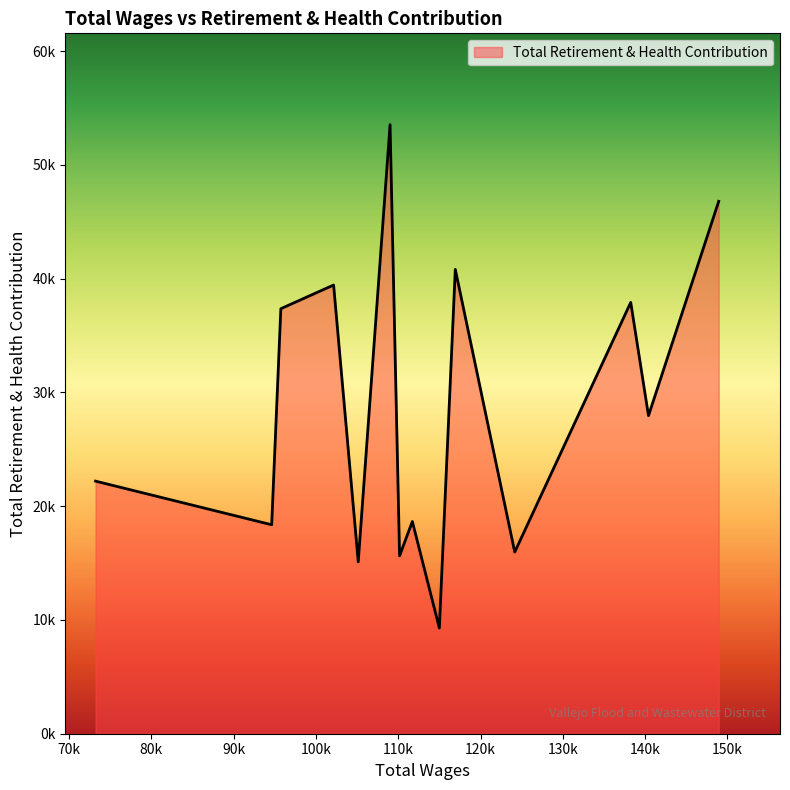

Rank the categories by value from highest to lowest.

109005, 148940, 116932, 102145, 138249, 95734, 140408, 73217, 111713, 94621, 124155, 110161, 105138, 114994